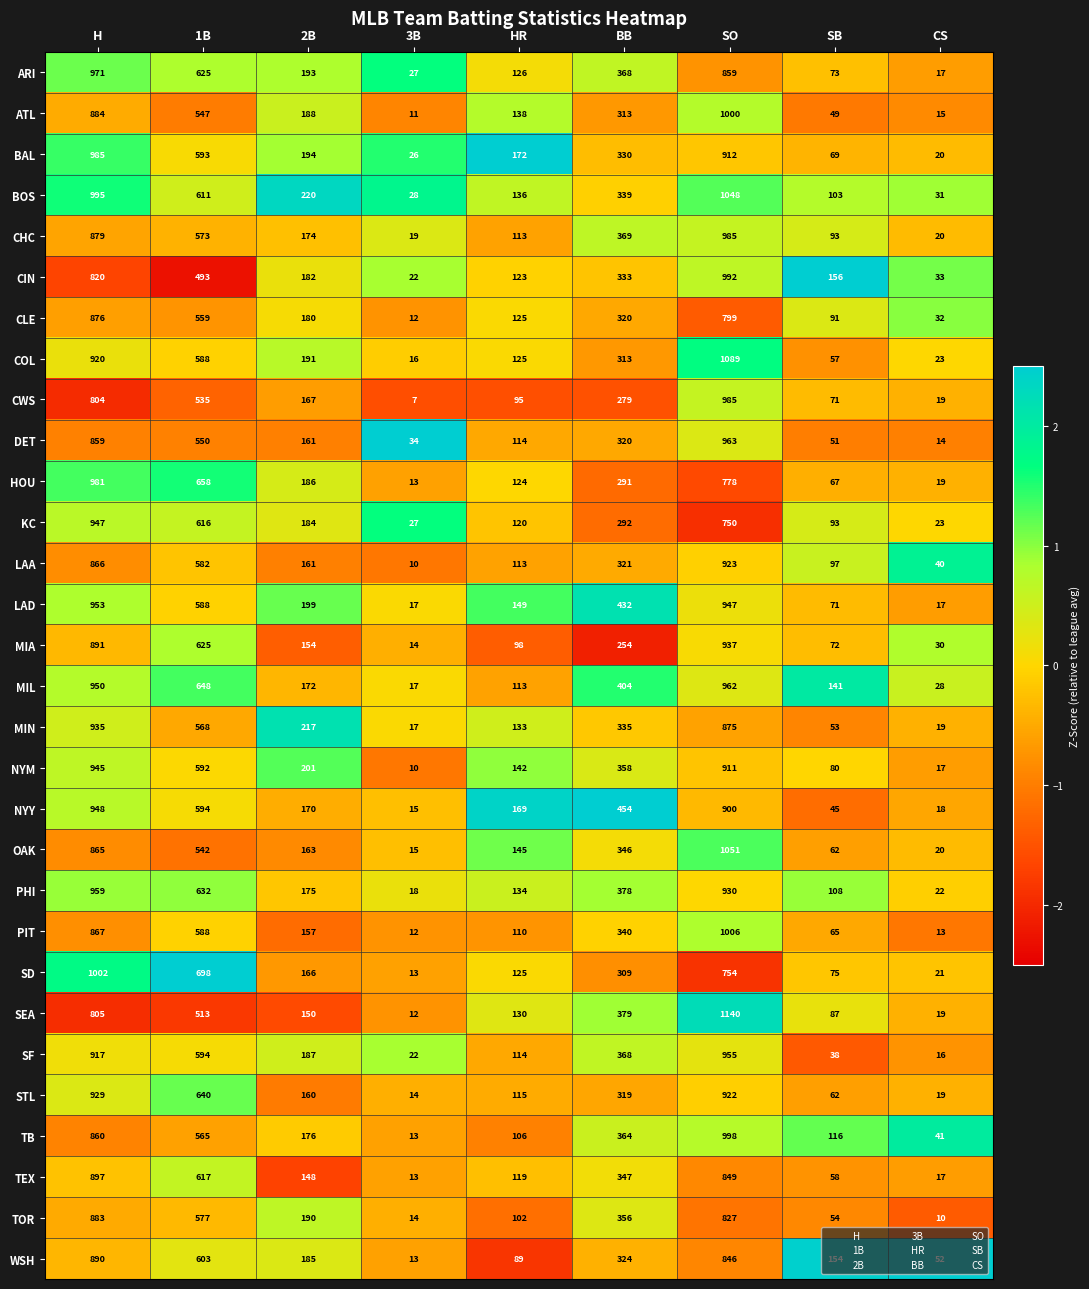

Rank the categories by SD value from lowest to highest.

3B, CS, SB, HR, 2B, BB, 1B, SO, H